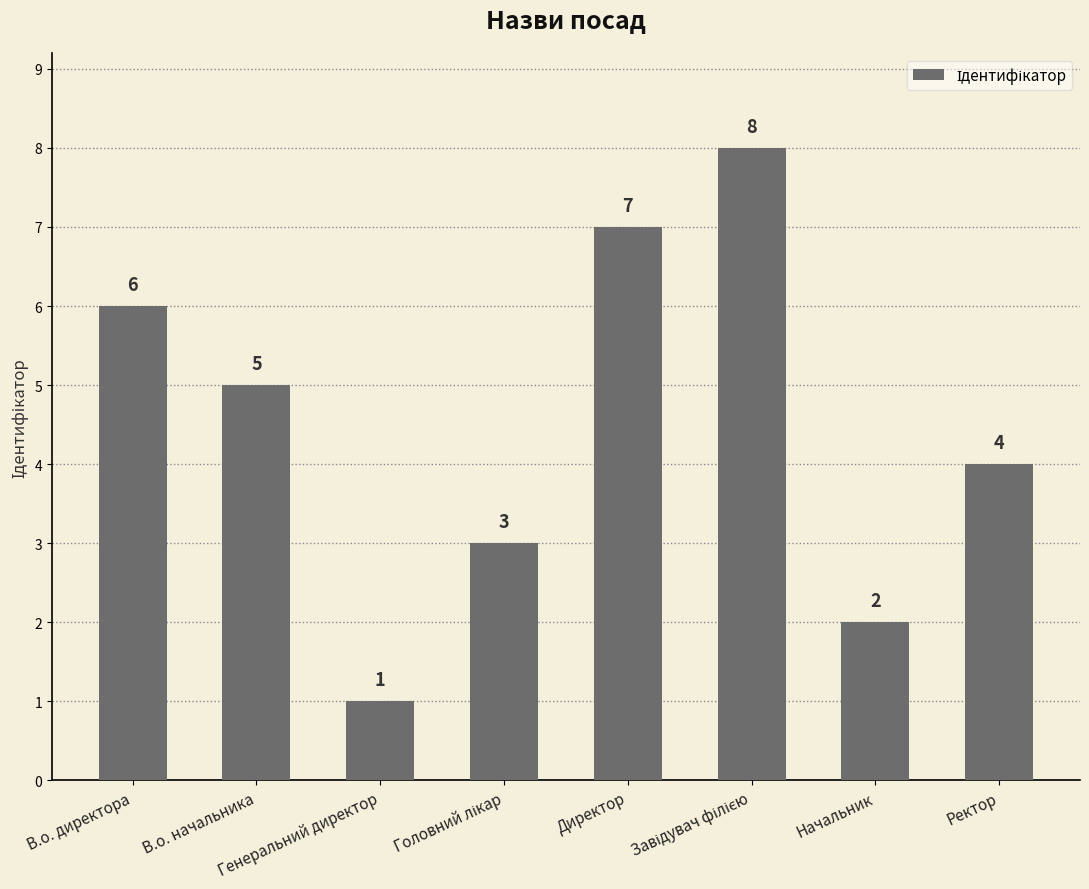

At which label is the value closest to 4?

Ректор